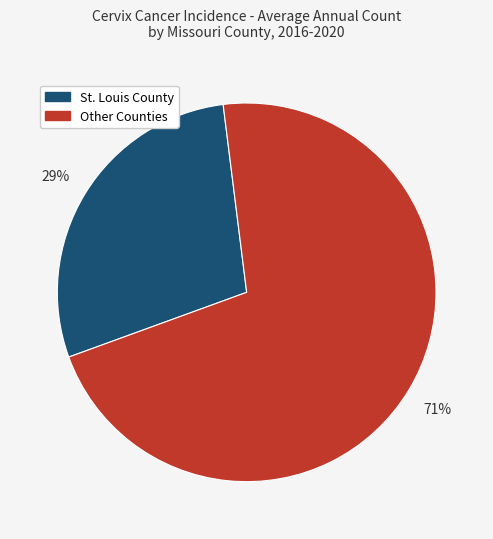

How many slices are in this pie chart?

2